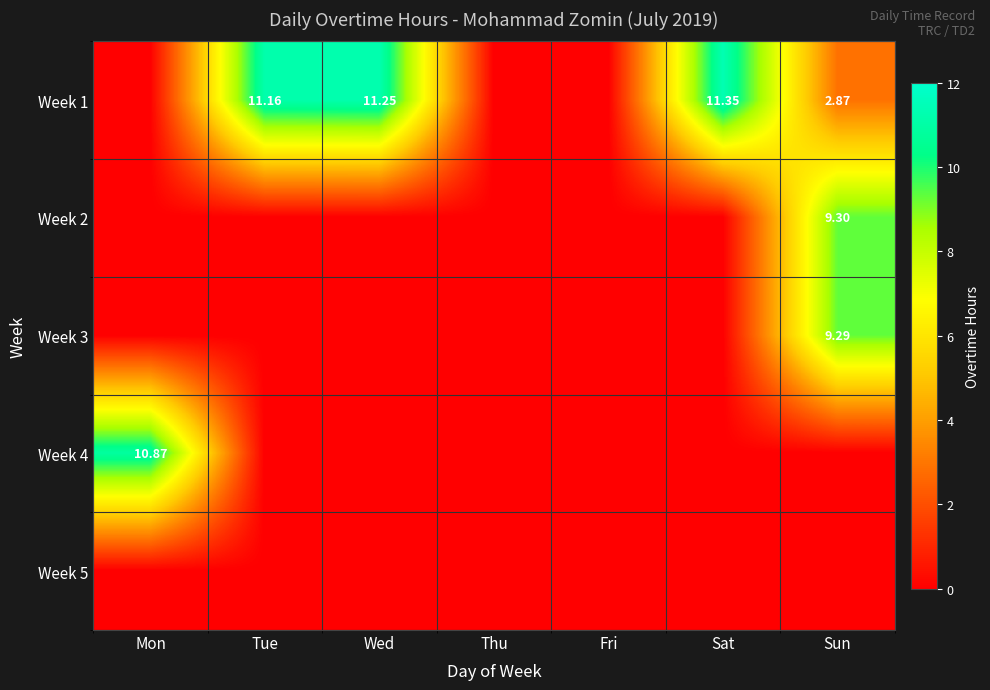

What is the difference between the Week 1 values at Tue and Thu?

11.2